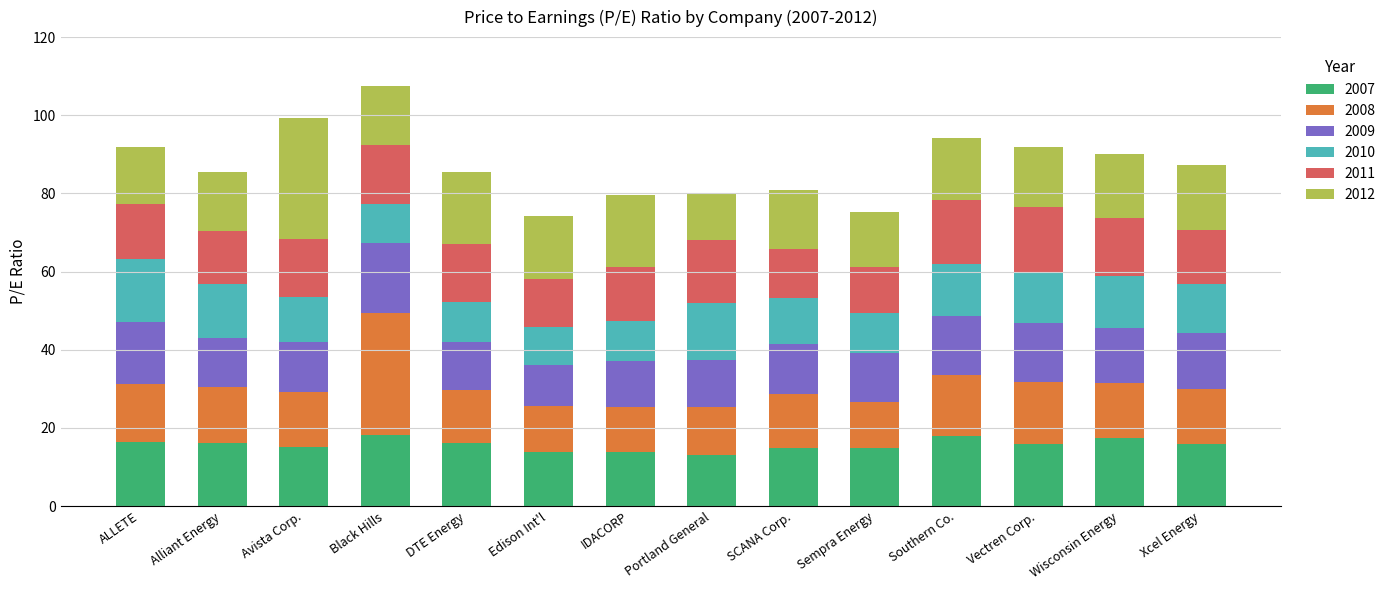

The 2007 series shows 30.1 at Southern Co.. True or false?

False